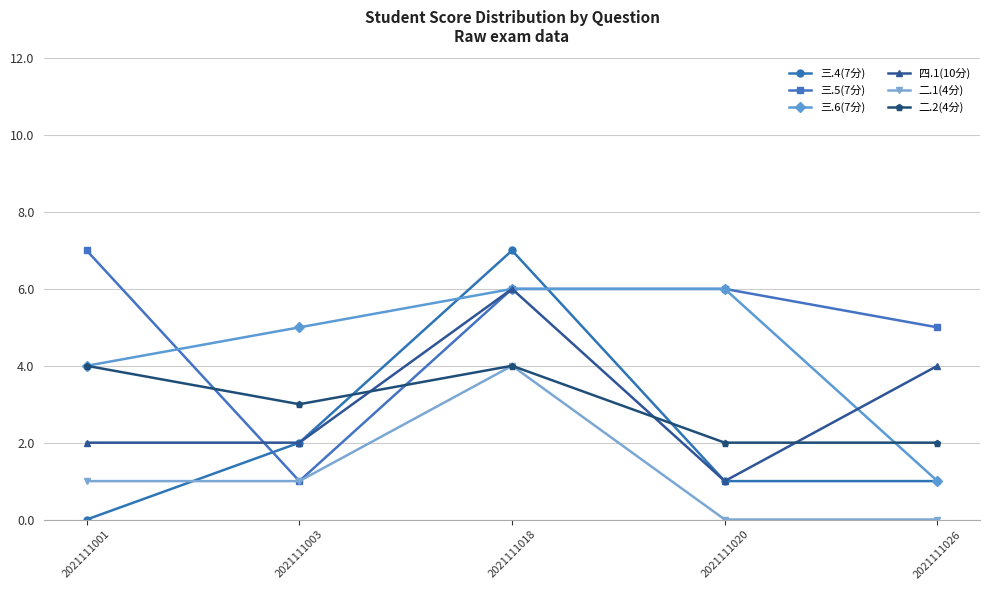

What is the total value across all series at 2021111026?

13